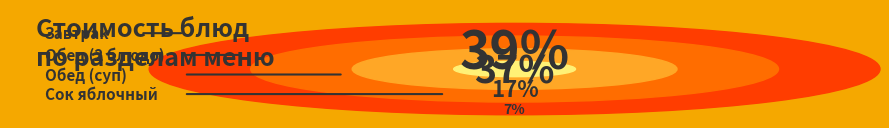

Is Фрукты свежие the majority of the pie?

No